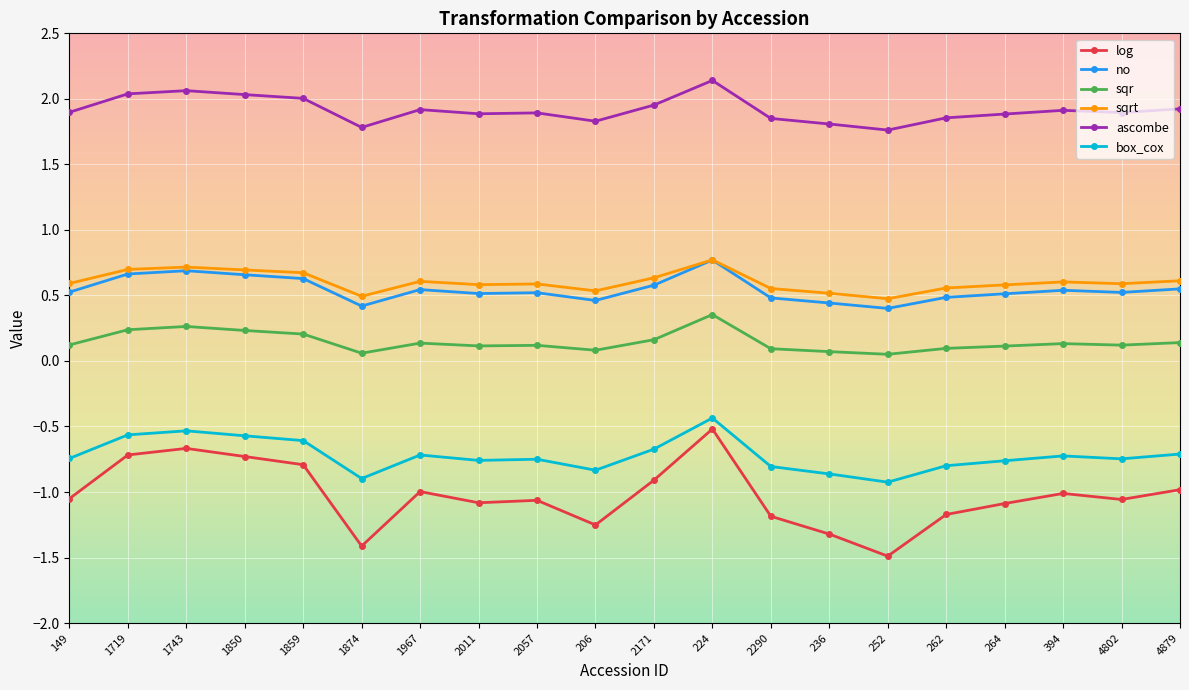

What is the total value across all series at 1719?

2.4